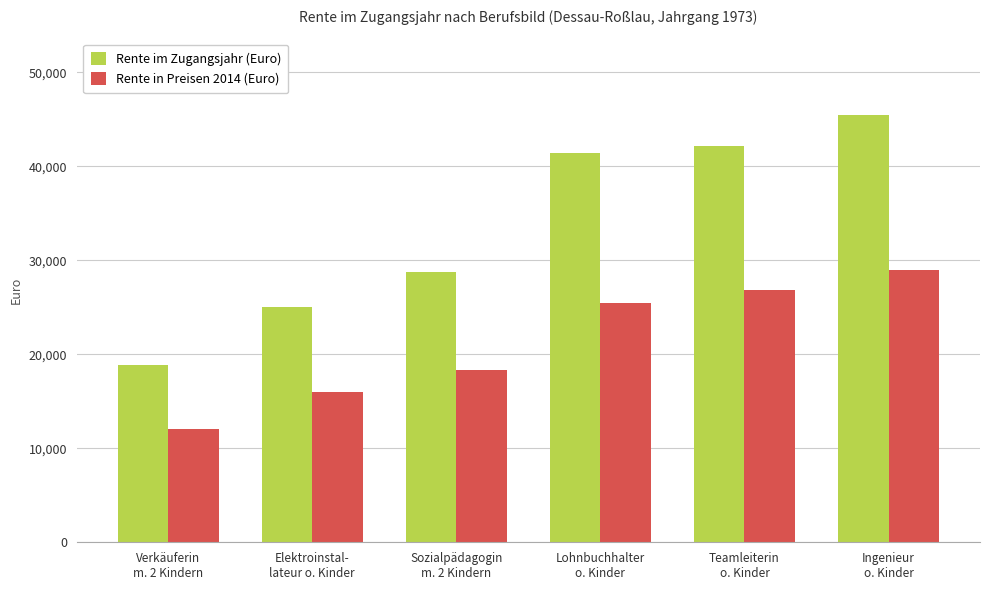

Rank the categories by Rente in Preisen 2014 (Euro) value from lowest to highest.

Verkäuferin
m. 2 Kindern, Elektroinstal-
lateur o. Kinder, Sozialpädagogin
m. 2 Kindern, Lohnbuchhalter
o. Kinder, Teamleiterin
o. Kinder, Ingenieur
o. Kinder